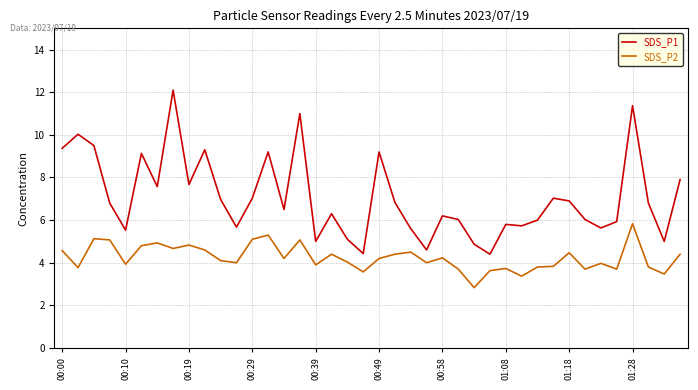

Which series has the largest range (max minus min)?

SDS_P1